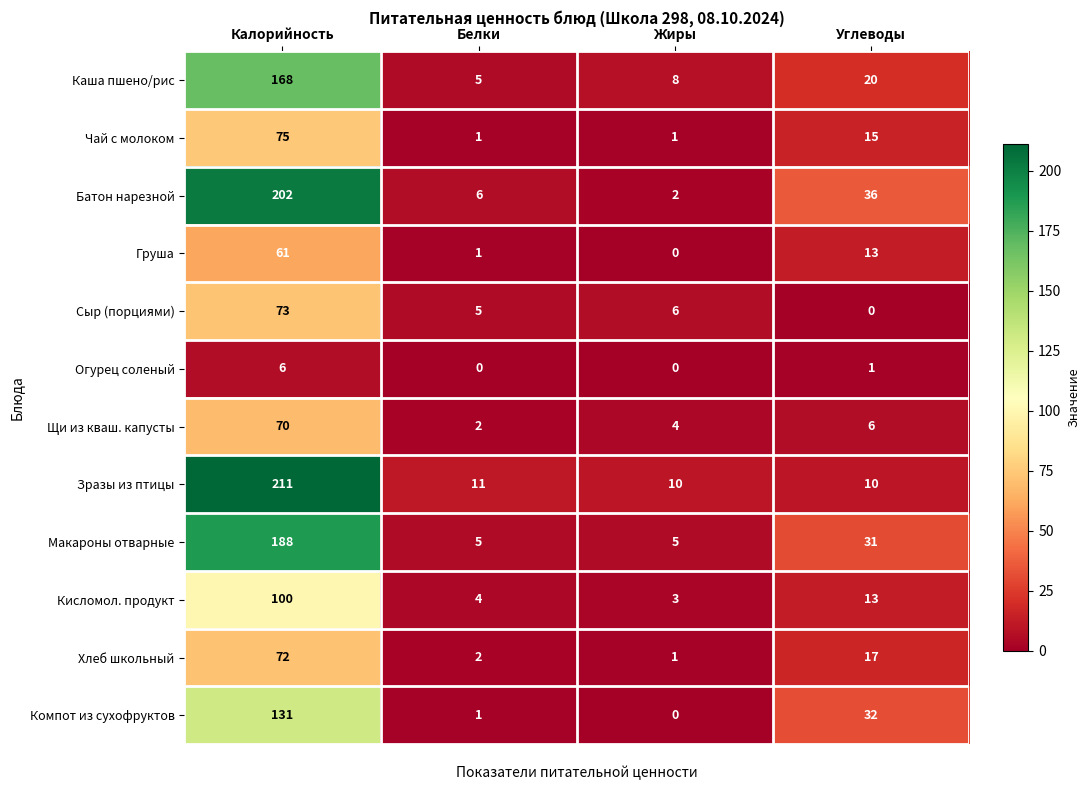

At which category does the chart reach its peak across all series?

Калорийность